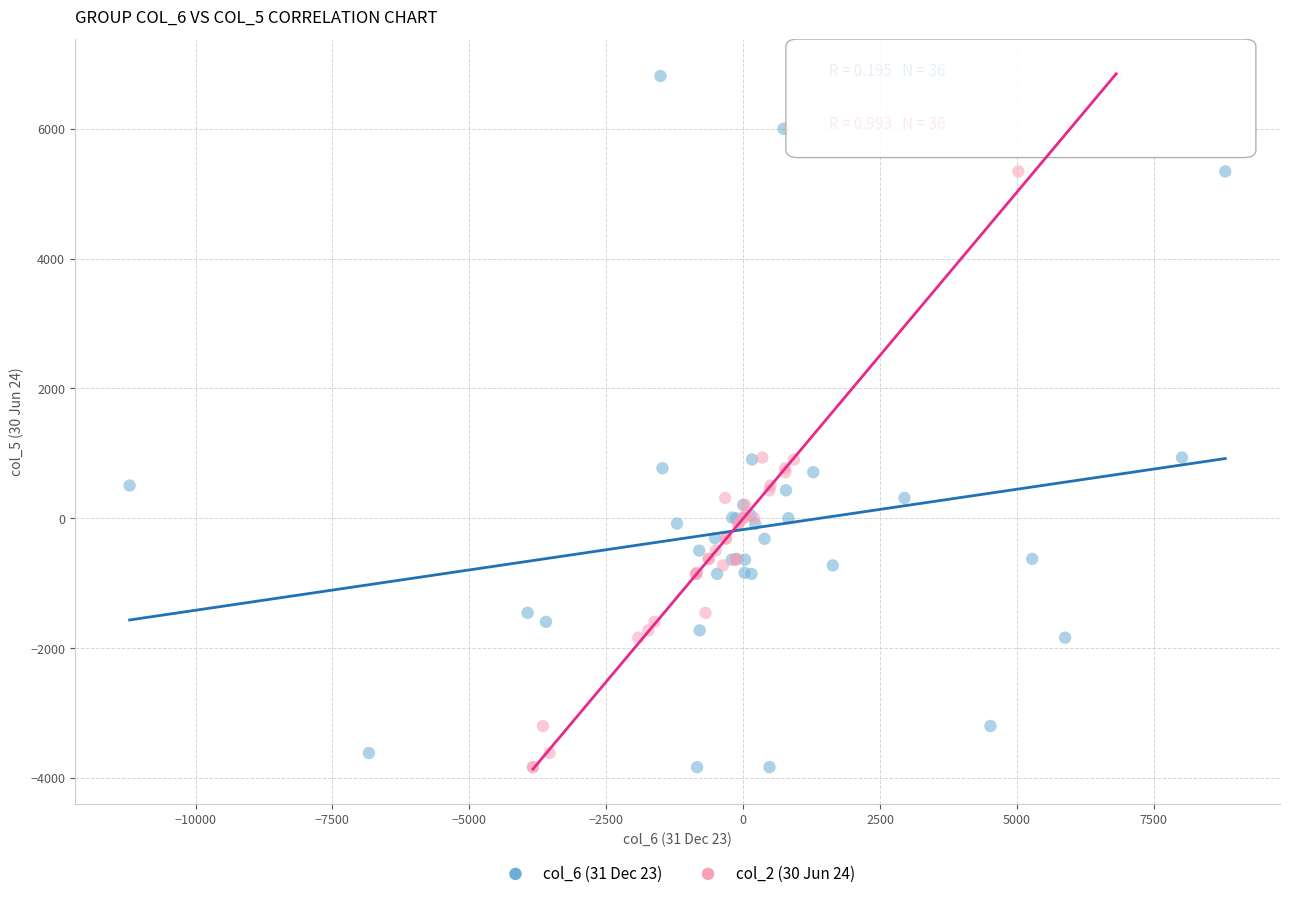

What are all the series names shown in the legend?

col_6 (31 Dec 23), col_2 (30 Jun 24)